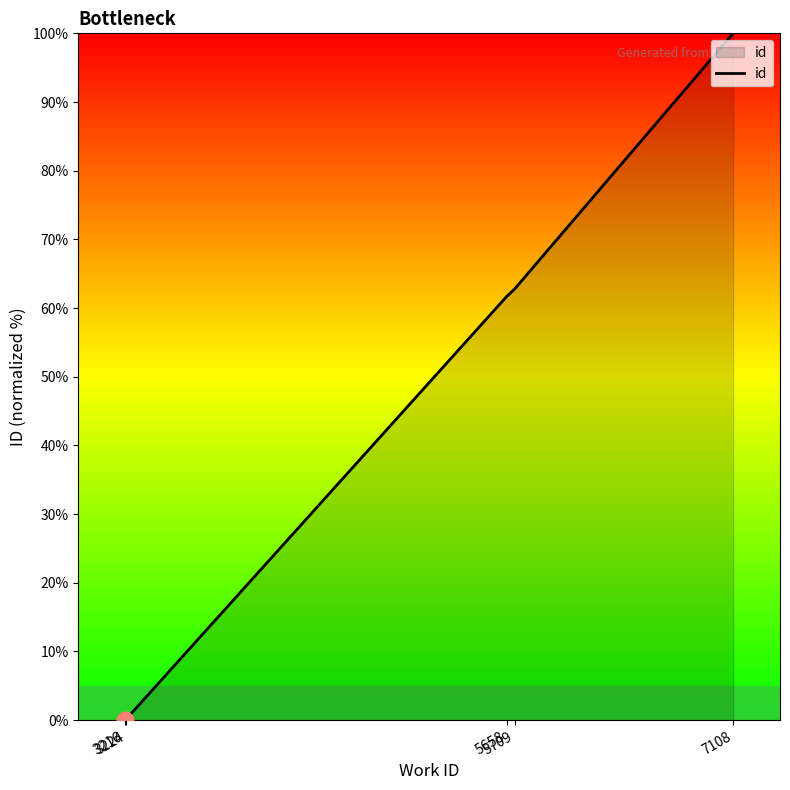

Approximately how many times larger is the value at 5709 compared to 7108?

0.6